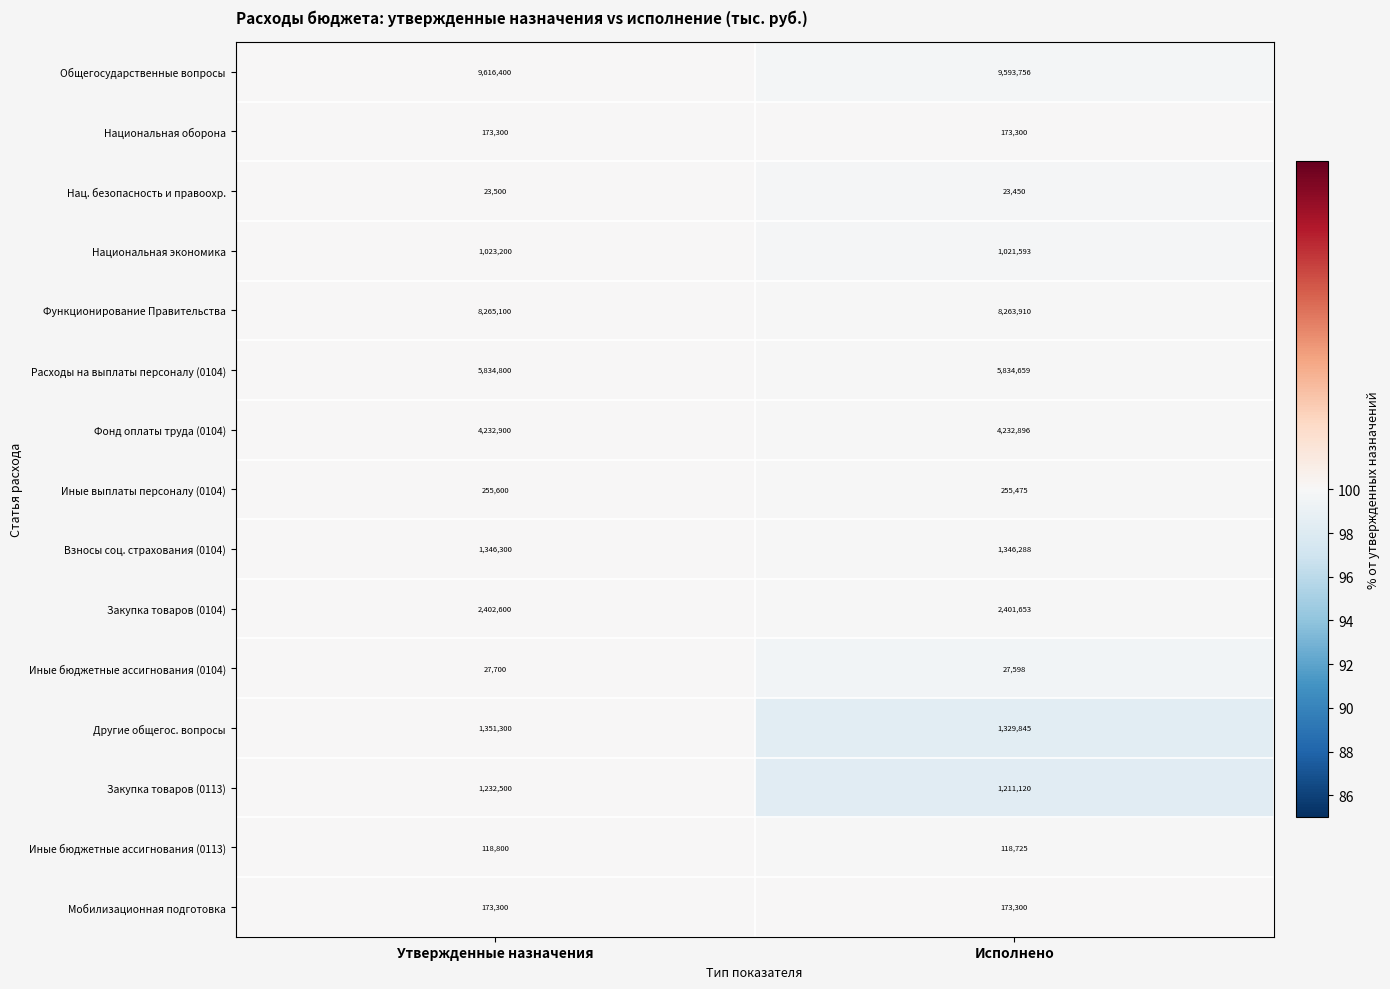

At which label is Иные бюджетные ассигнования (0113) closest to 118762?

Исполнено